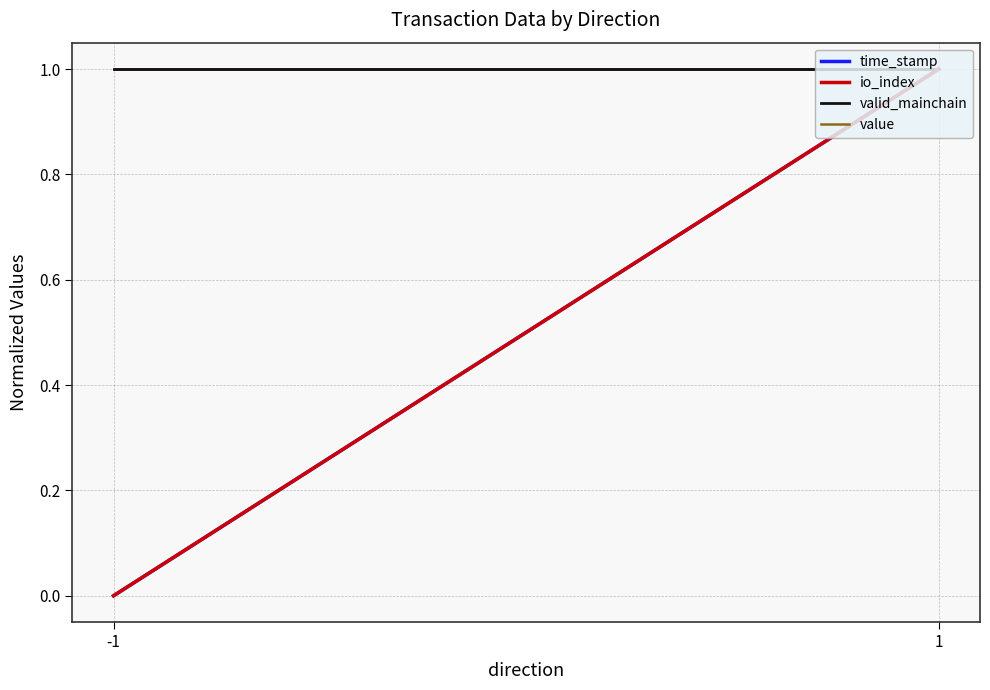

Between 1 and -1, which is larger?

1